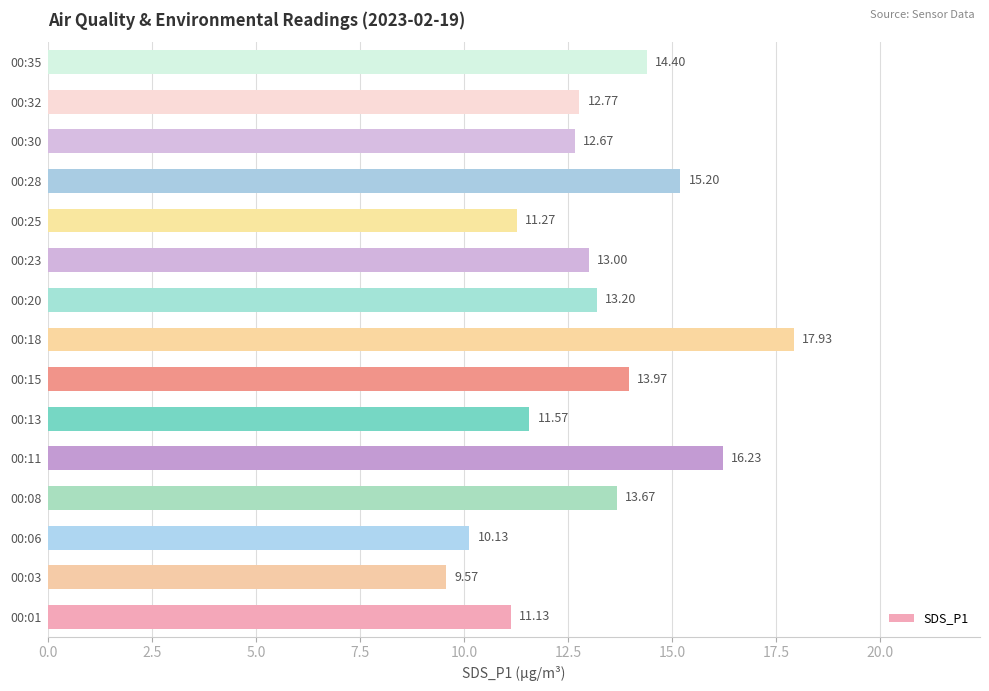

Does the chart contain any negative values?

No